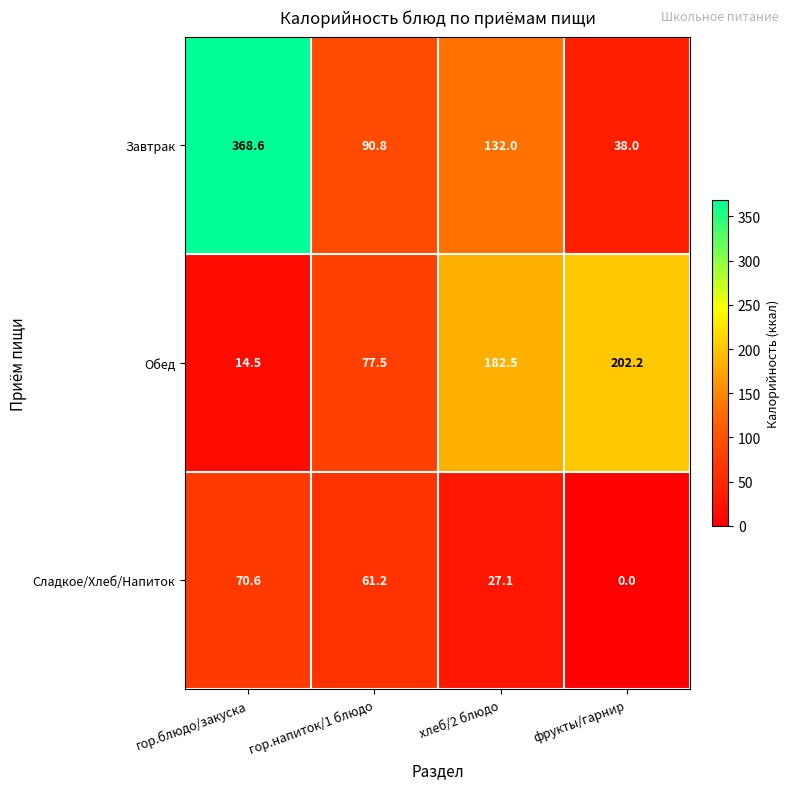

What is the difference between the highest and lowest values at фрукты/гарнир?

202.2